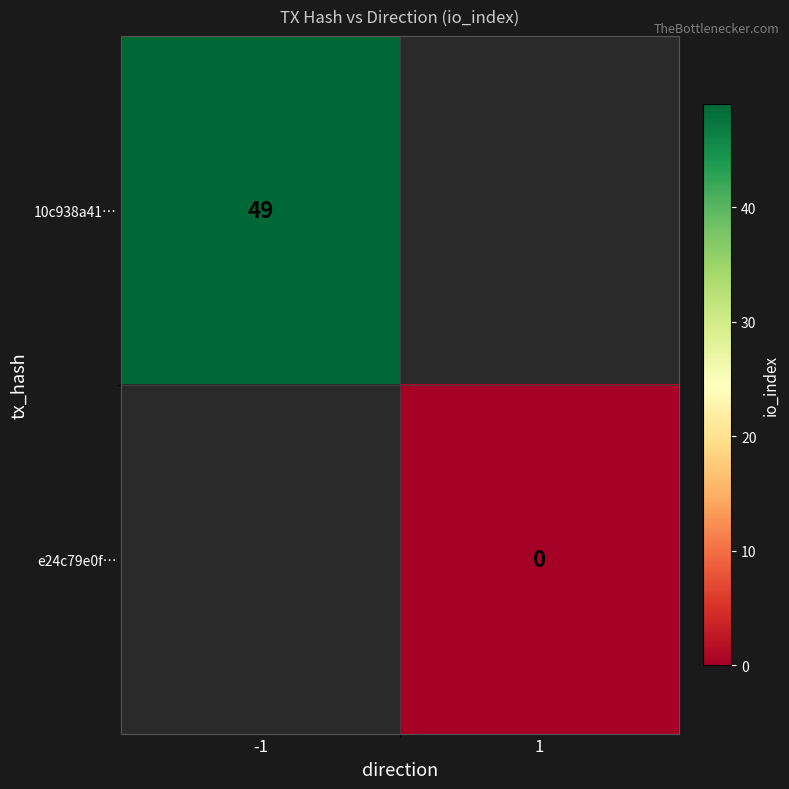

At which category does the chart reach its minimum across all series?

1